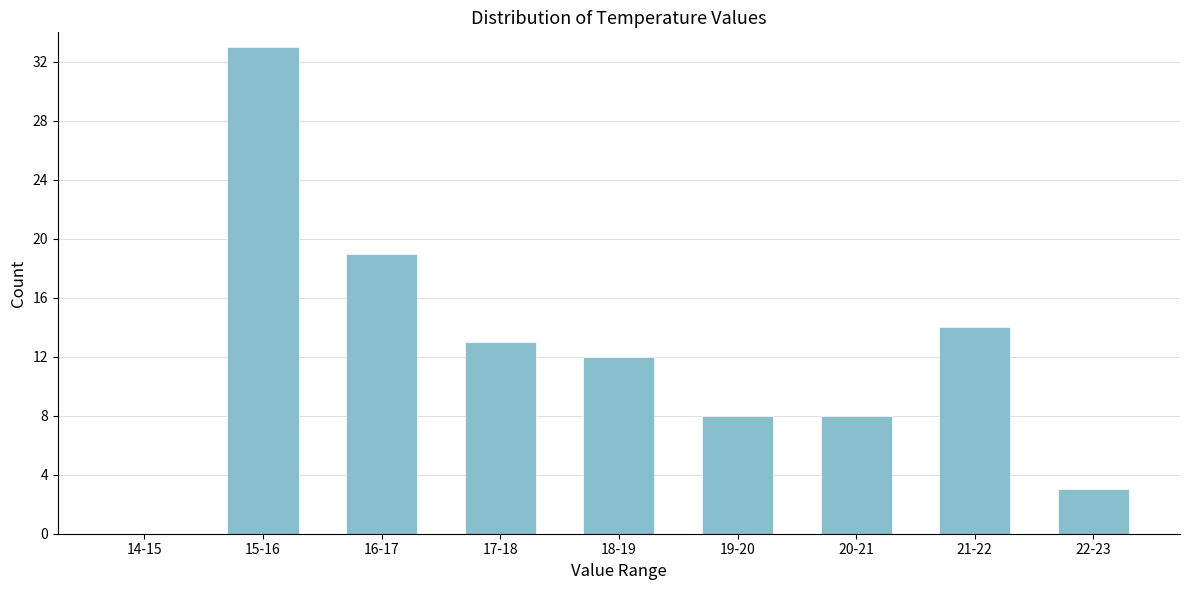

Reading right to left, what are all the values shown in this chart?

22-23=3	21-22=14	20-21=8	19-20=8	18-19=12	17-18=13	16-17=19	15-16=33	14-15=0